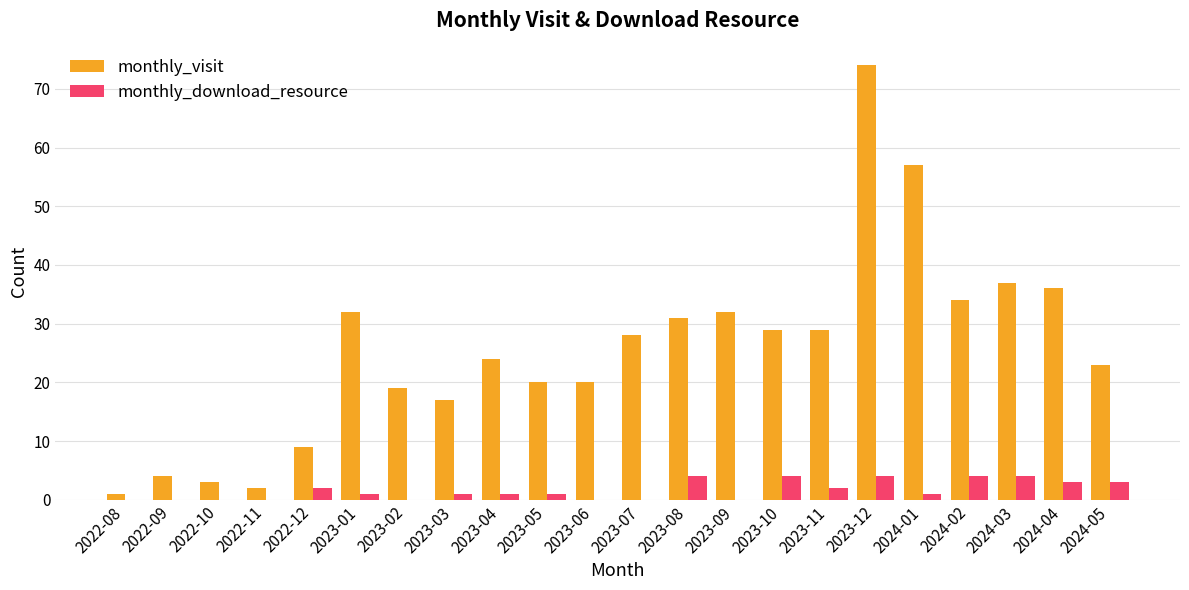

Does the chart contain stacked bars?

No